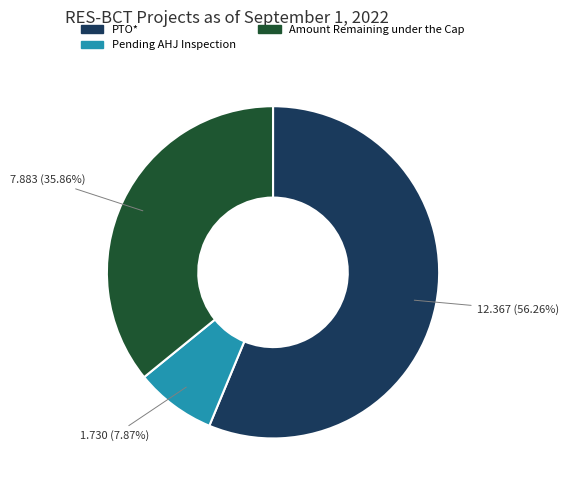

Does PTO* represent more than half of the total?

Yes